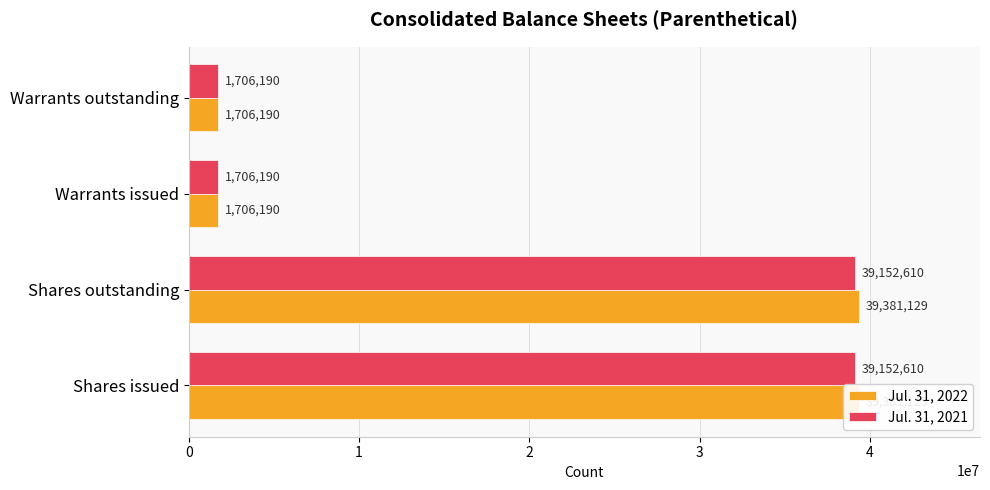

How many data points in Jul. 31, 2021 are less than 39152610?

2